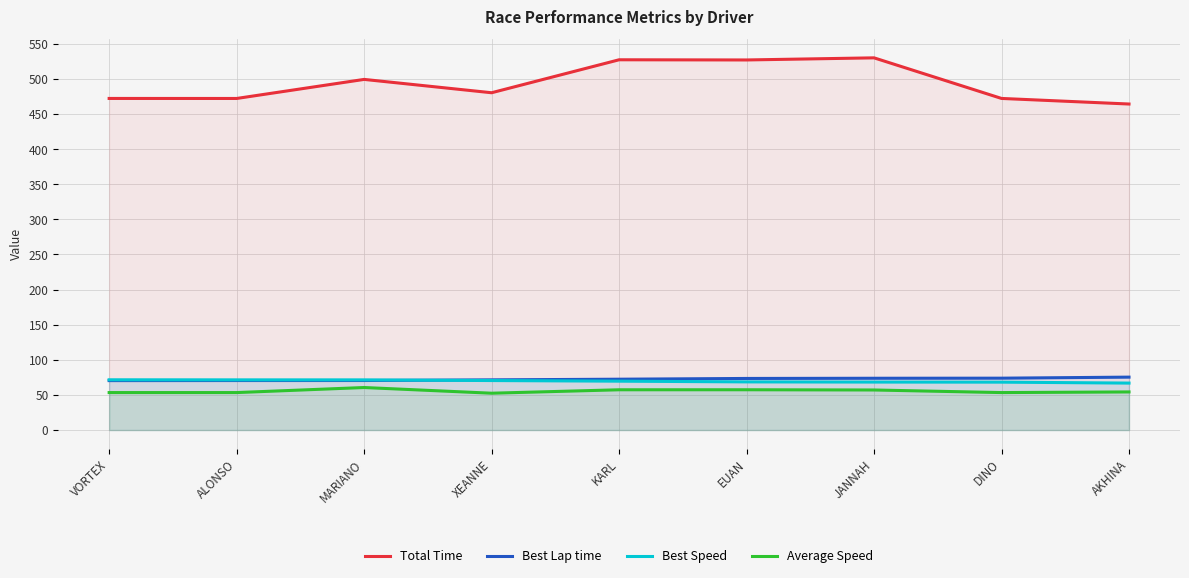

Rank the categories by Best Speed value from highest to lowest.

VORTEX, ALONSO, MARIANO, XEANNE, KARL, EUAN, JANNAH, DINO, AKHINA